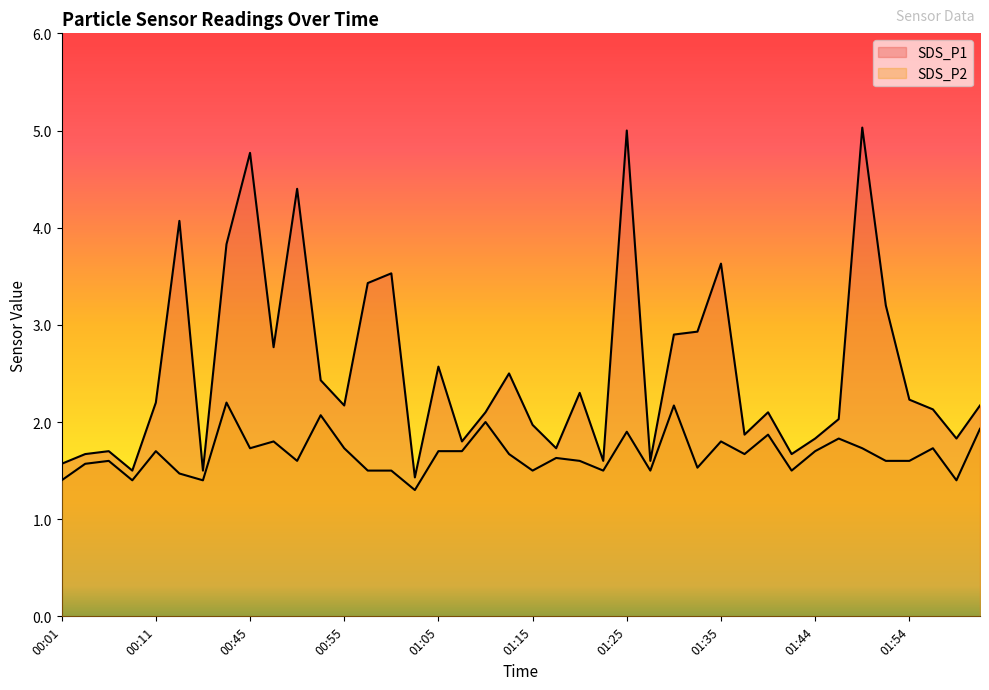

Rank the series by their average value, from lowest to highest.

SDS_P2, SDS_P1